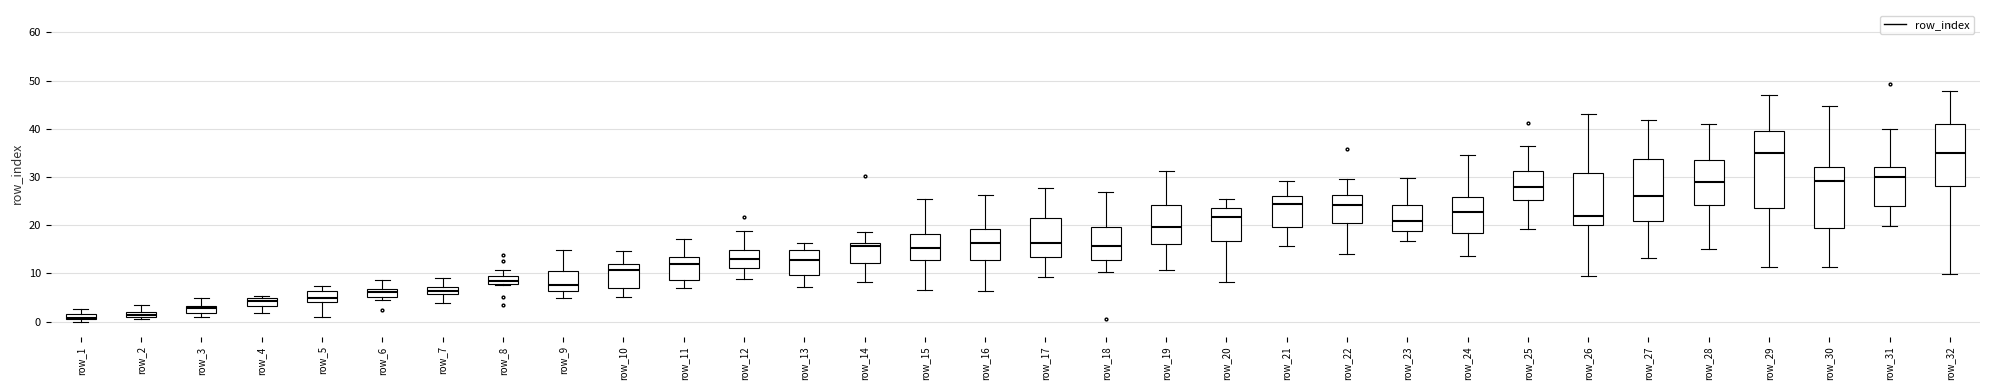

Where does the median line of the box for row_11 sit on the y-axis? The values are not printed on the chart, so give them approximately, as read against the axis.

12